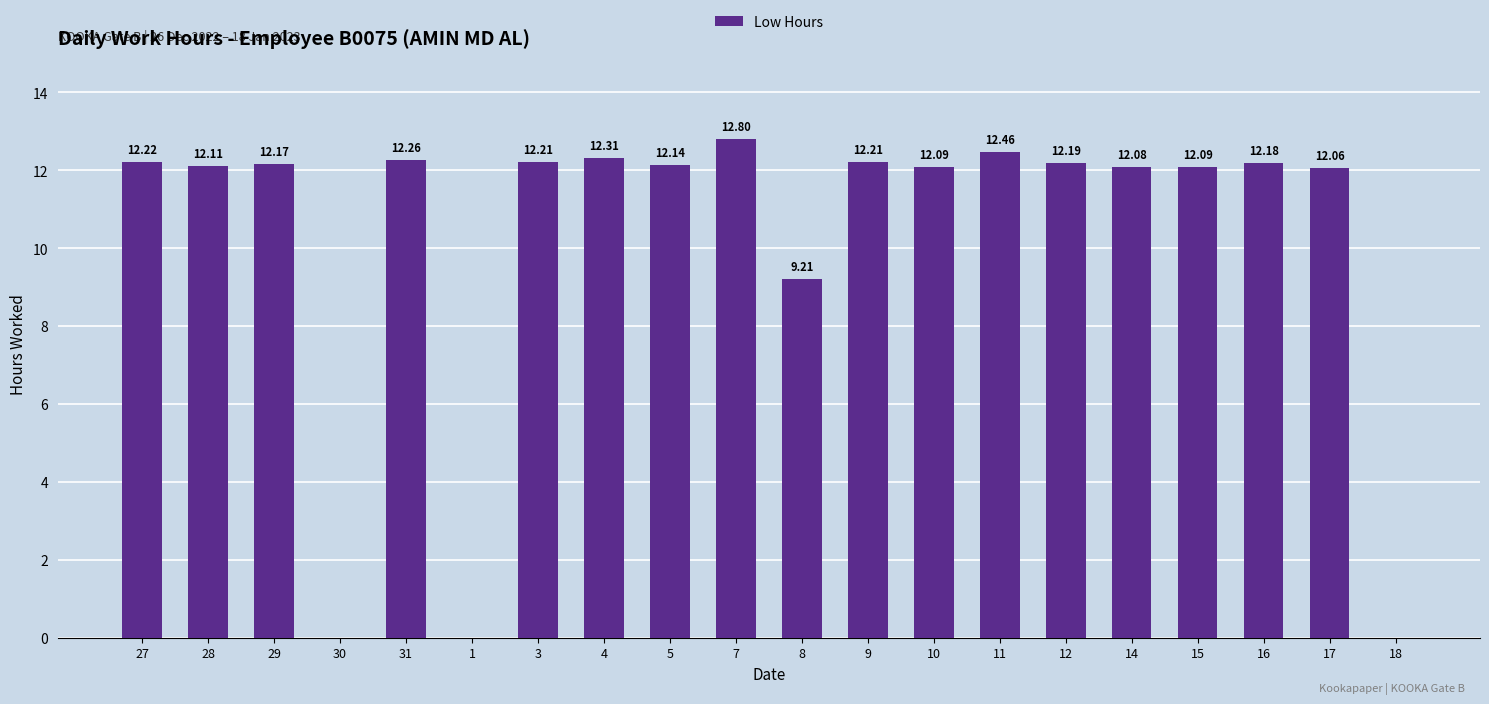

Count the number of data series in this chart.

1